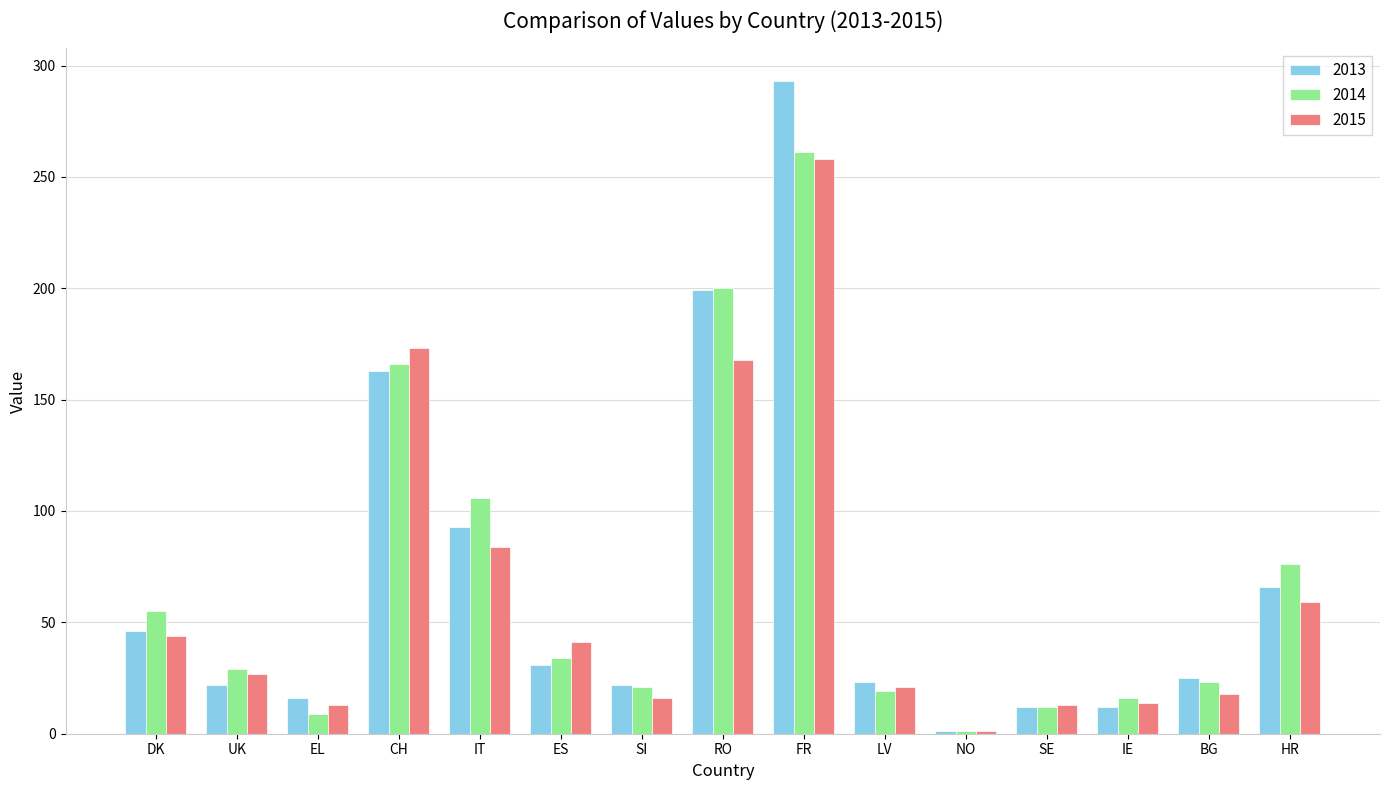

Count the number of categories in the chart.

15